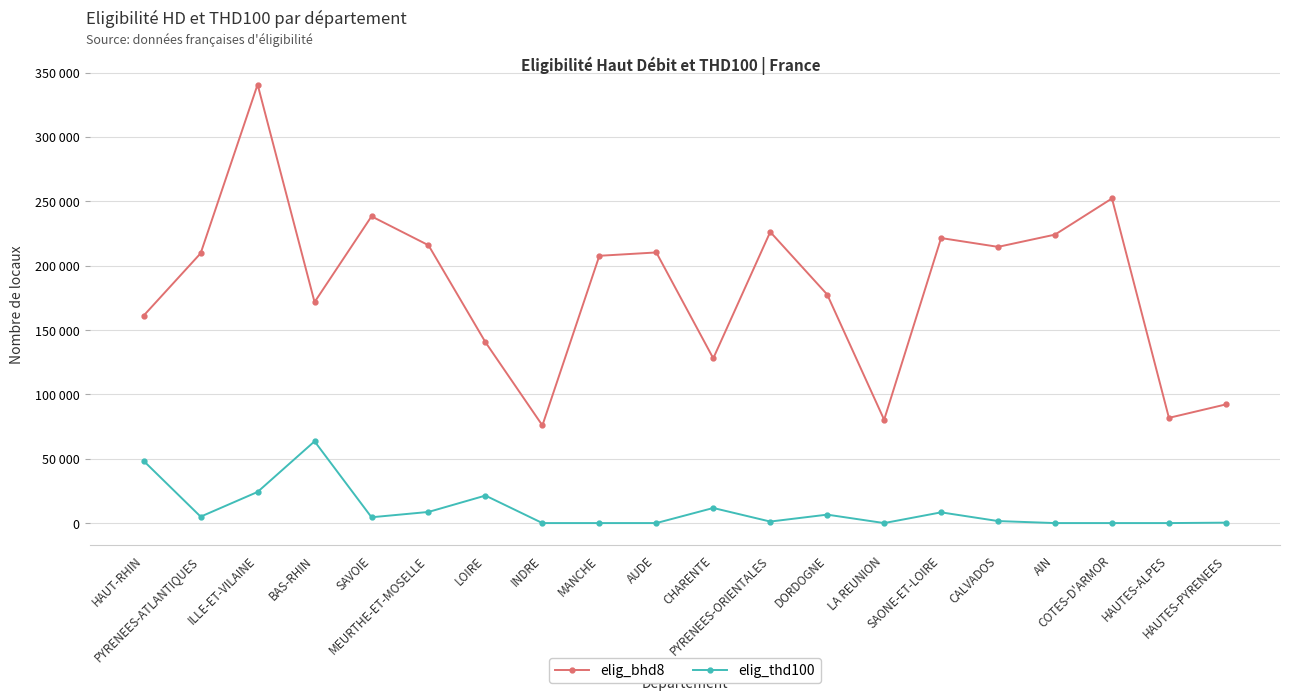

What are all the series names shown in the legend?

elig_bhd8, elig_thd100